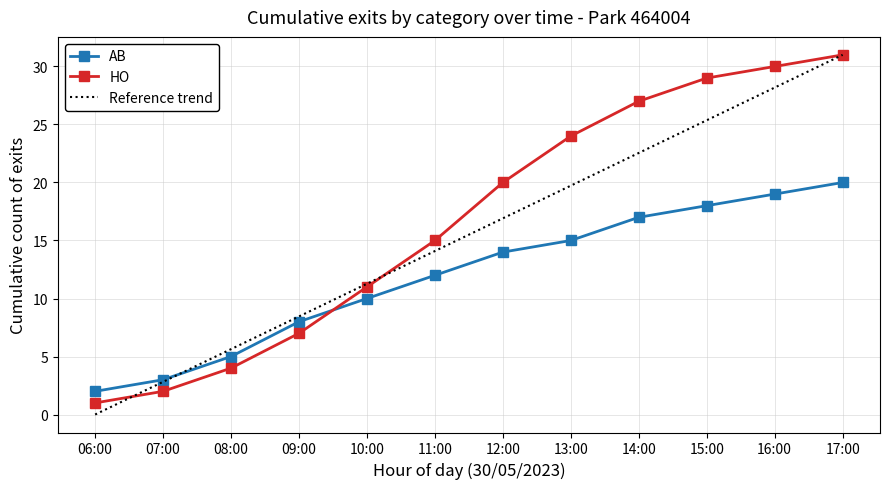

Reading left to right, what are all the values shown in this chart?

AB: 06:00=2.0	07:00=3.0	08:00=5.0	09:00=8.0	10:00=10.0	11:00=12.0	12:00=14.0	13:00=15.0	14:00=17.0	15:00=18.0	16:00=19.0	17:00=20.0
HO: 06:00=1.0	07:00=2.0	08:00=4.0	09:00=7.0	10:00=11.0	11:00=15.0	12:00=20.0	13:00=24.0	14:00=27.0	15:00=29.0	16:00=30.0	17:00=31.0
Reference trend: 06:00=0.0	07:00=2.8	08:00=5.6	09:00=8.5	10:00=11.3	11:00=14.1	12:00=16.9	13:00=19.7	14:00=22.5	15:00=25.4	16:00=28.2	17:00=31.0